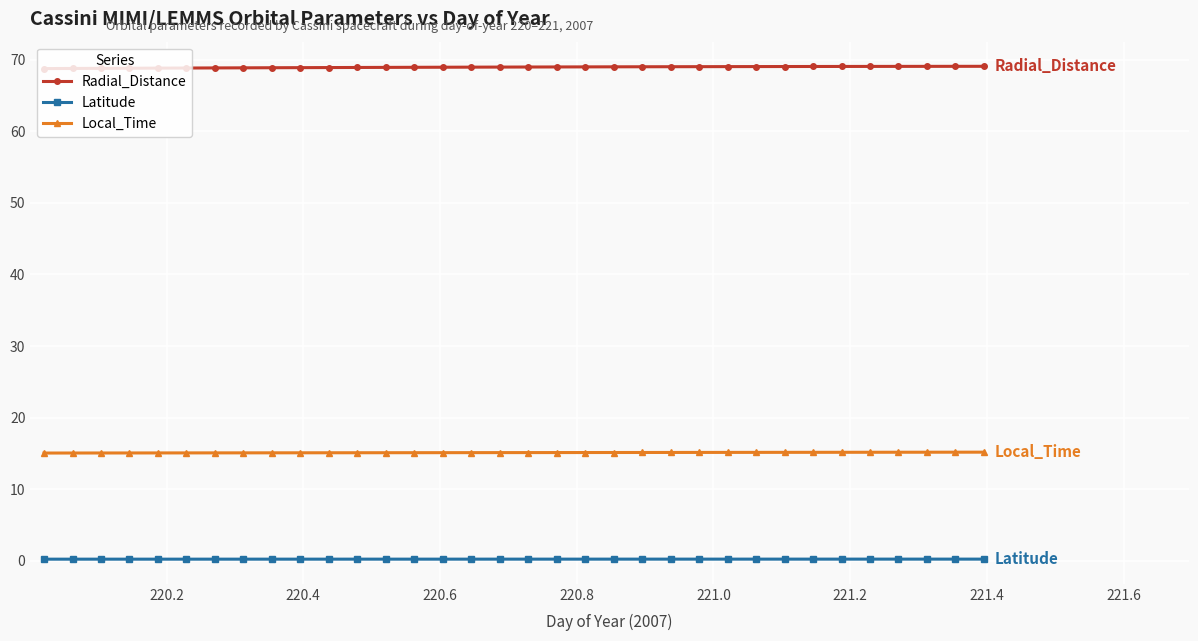

What are all the series names shown in the legend?

Radial_Distance, Latitude, Local_Time